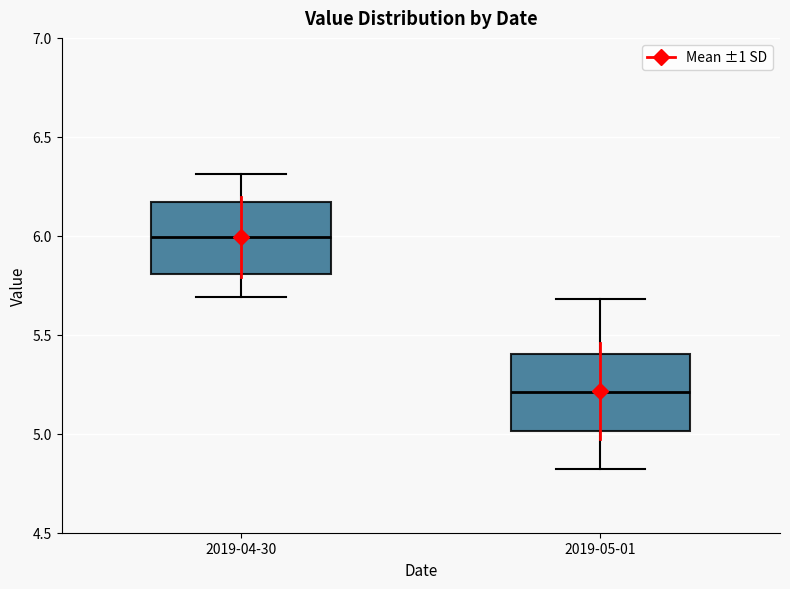

Reading left to right, read every box against the y-axis: the position of its median line, the range the box covers, and the ends of its whiskers. The values are not printed on the chart, so give them approximately, as read against the axis.

2019-04-30: median 6.00, box 5.80 to 6.15, whiskers 5.70 to 6.30
2019-05-01: median 5.20, box 5.00 to 5.40, whiskers 4.80 to 5.70